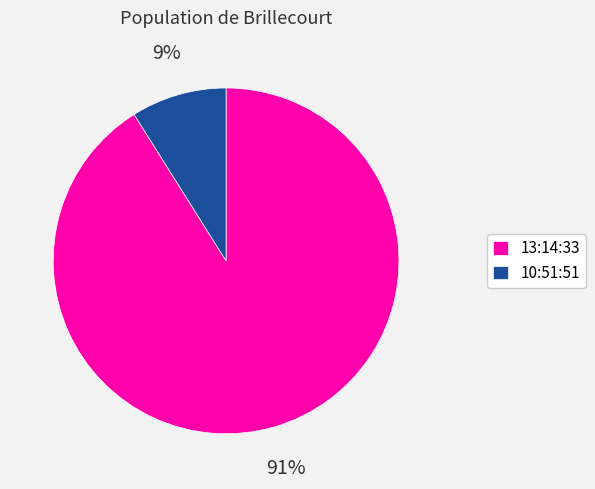

Do 10:51:51 and 13:14:33 together represent more than half of the pie?

Yes